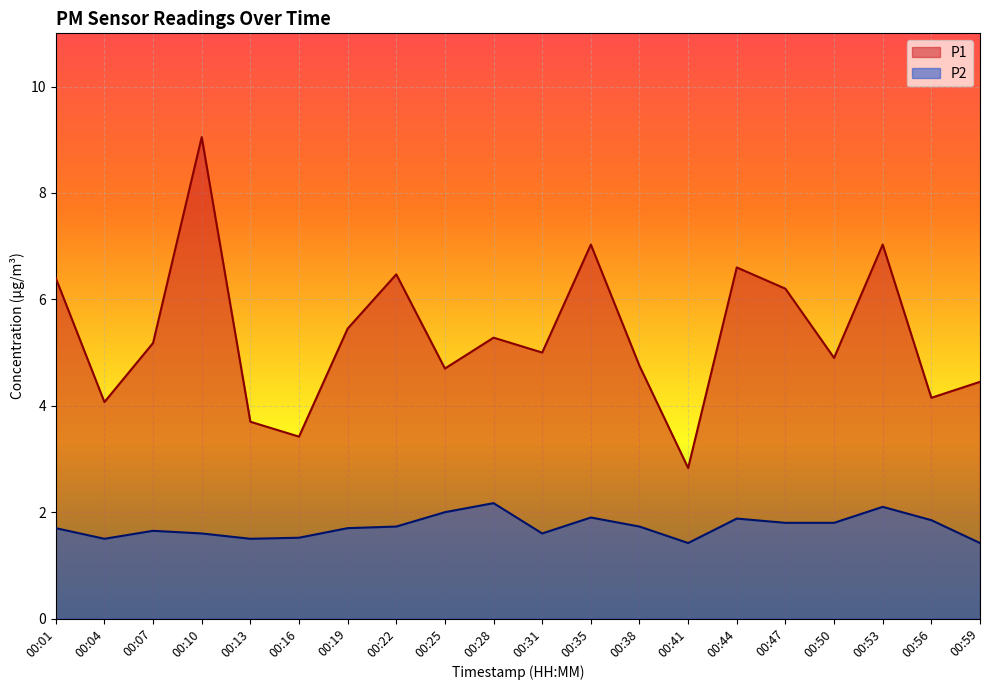

The value of P2 at 00:10 is 0.9. True or false?

False